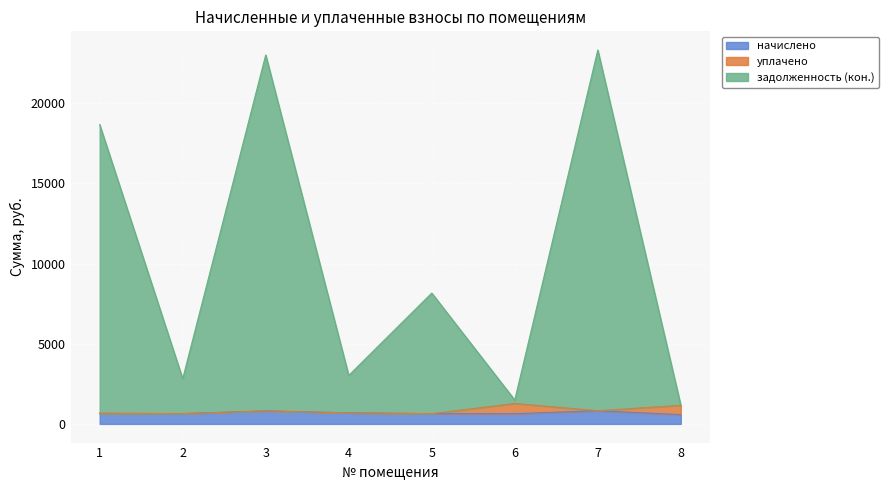

What is the lowest value of the начислено series?

579.1